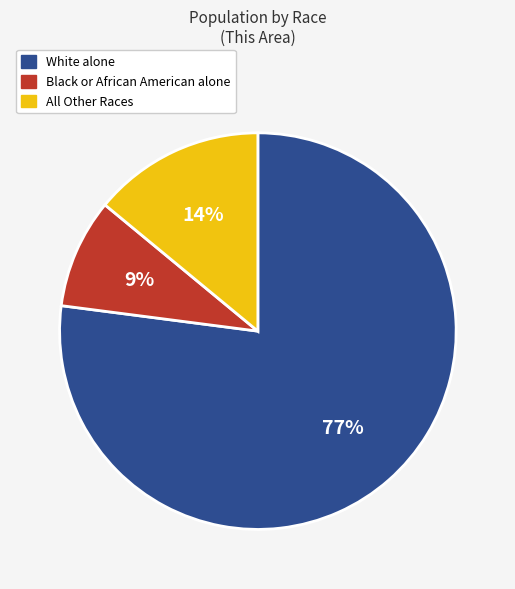

True or false: Black or African American alone accounts for 9% of the total.

True